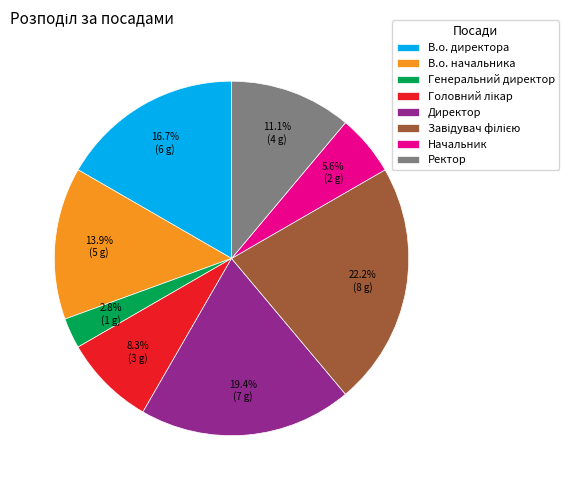

Between Генеральний директор and Начальник, which is larger?

Начальник